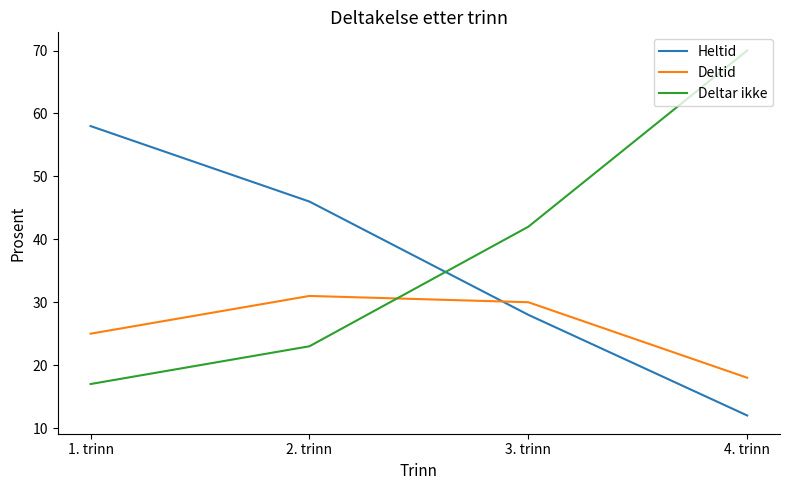

Rank the series by their maximum value, from highest to lowest.

Deltar ikke, Heltid, Deltid